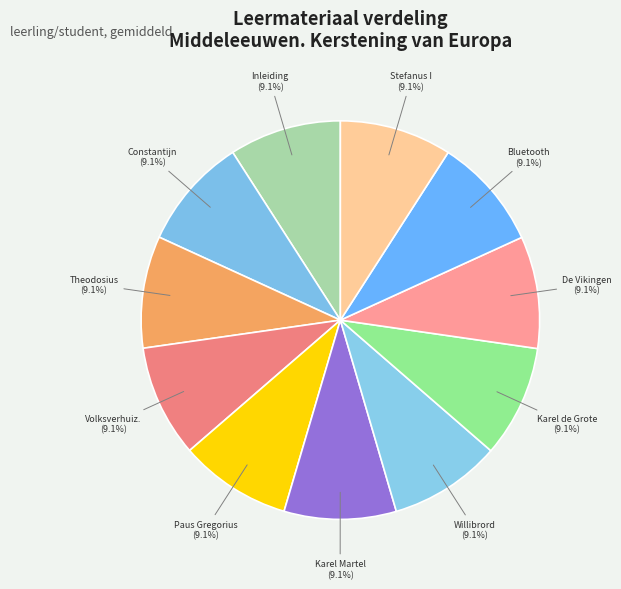

What is the largest slice in the pie chart?

1000. Stefanus I